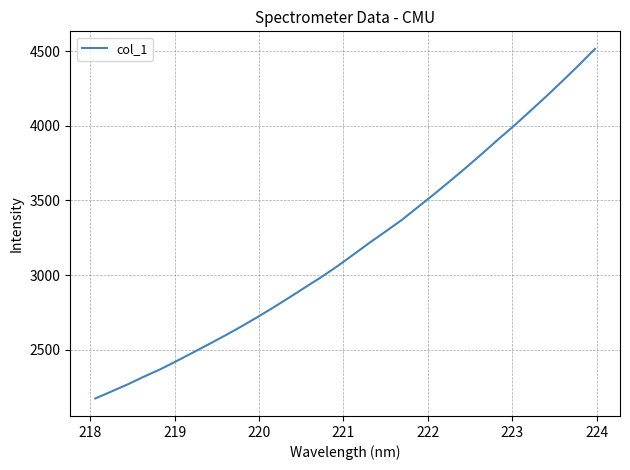

What is the sum of all values?

101933.8